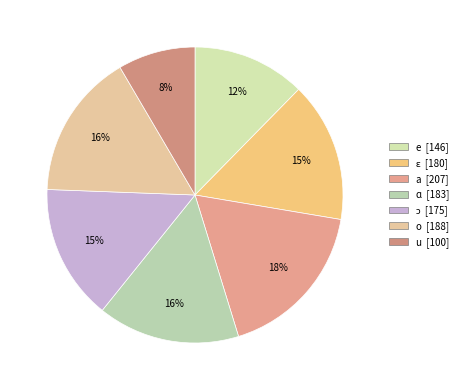

How many segments does this pie chart have?

7